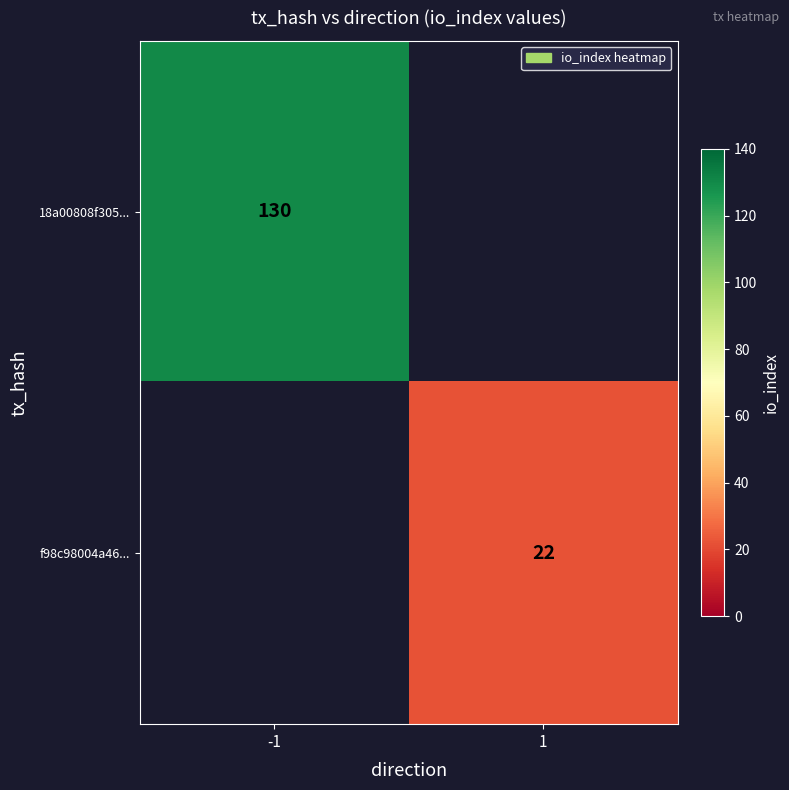

Is the value of 18a00808f305... at -1 greater than the value of f98c98004a46... at 1?

Yes